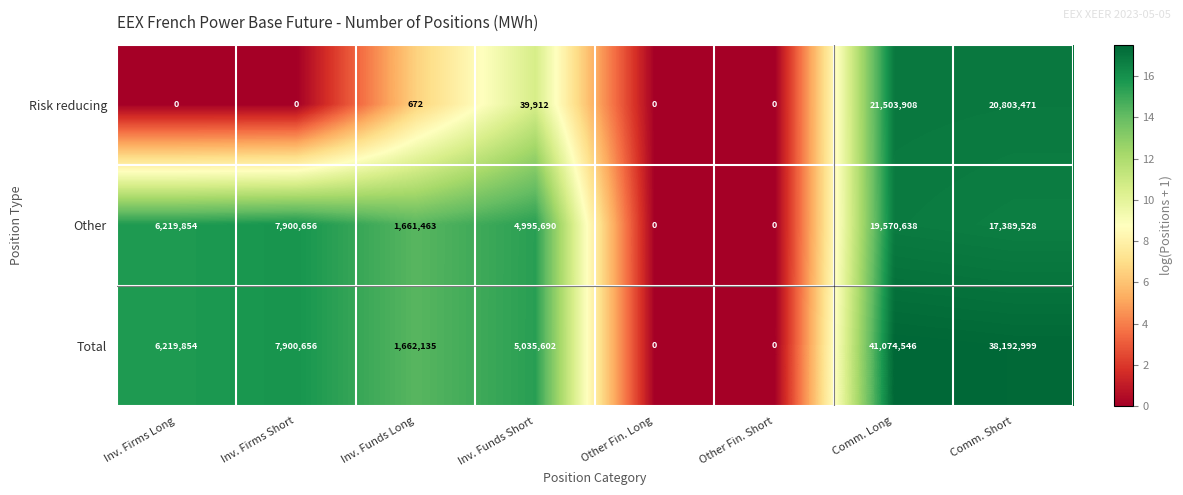

Reading left to right, list all the values displayed in this chart.

Risk reducing: Inv. Firms Long=0	Inv. Firms Short=0	Inv. Funds Long=672	Inv. Funds Short=39912	Other Fin. Long=0	Other Fin. Short=0	Comm. Long=21503908	Comm. Short=20803471
Other: Inv. Firms Long=6219854	Inv. Firms Short=7900656	Inv. Funds Long=1661463	Inv. Funds Short=4995690	Other Fin. Long=0	Other Fin. Short=0	Comm. Long=19570638	Comm. Short=17389528
Total: Inv. Firms Long=6219854	Inv. Firms Short=7900656	Inv. Funds Long=1662135	Inv. Funds Short=5035602	Other Fin. Long=0	Other Fin. Short=0	Comm. Long=41074546	Comm. Short=38192999